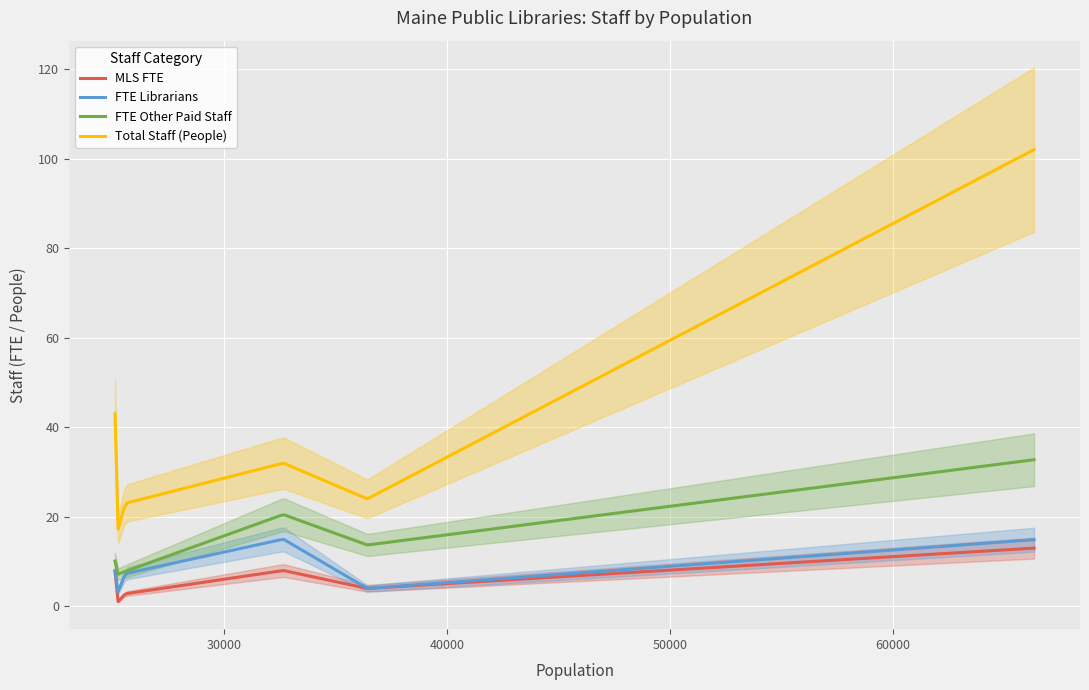

True or false: Total Staff (People) and FTE Other Paid Staff cross at least once.

False